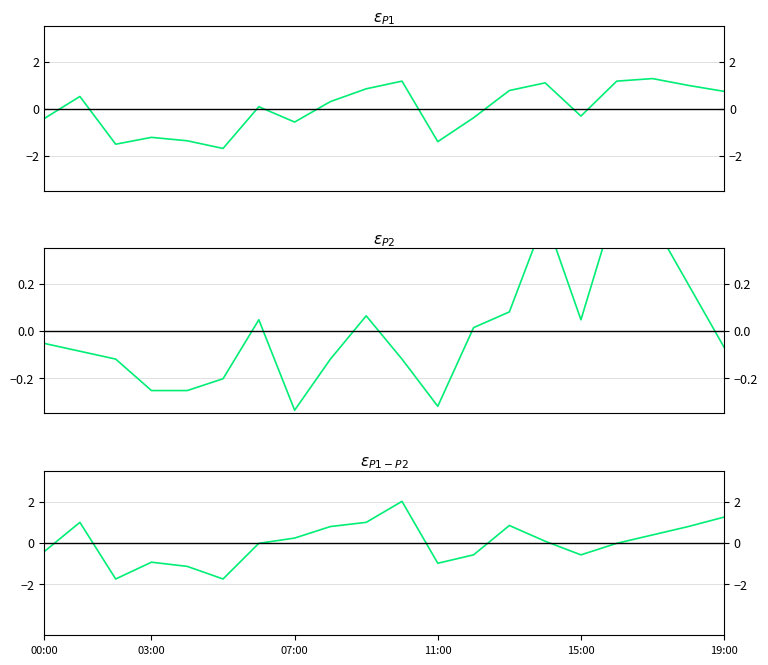

Is it true that P2 equals -0.3 at 03:00?

True